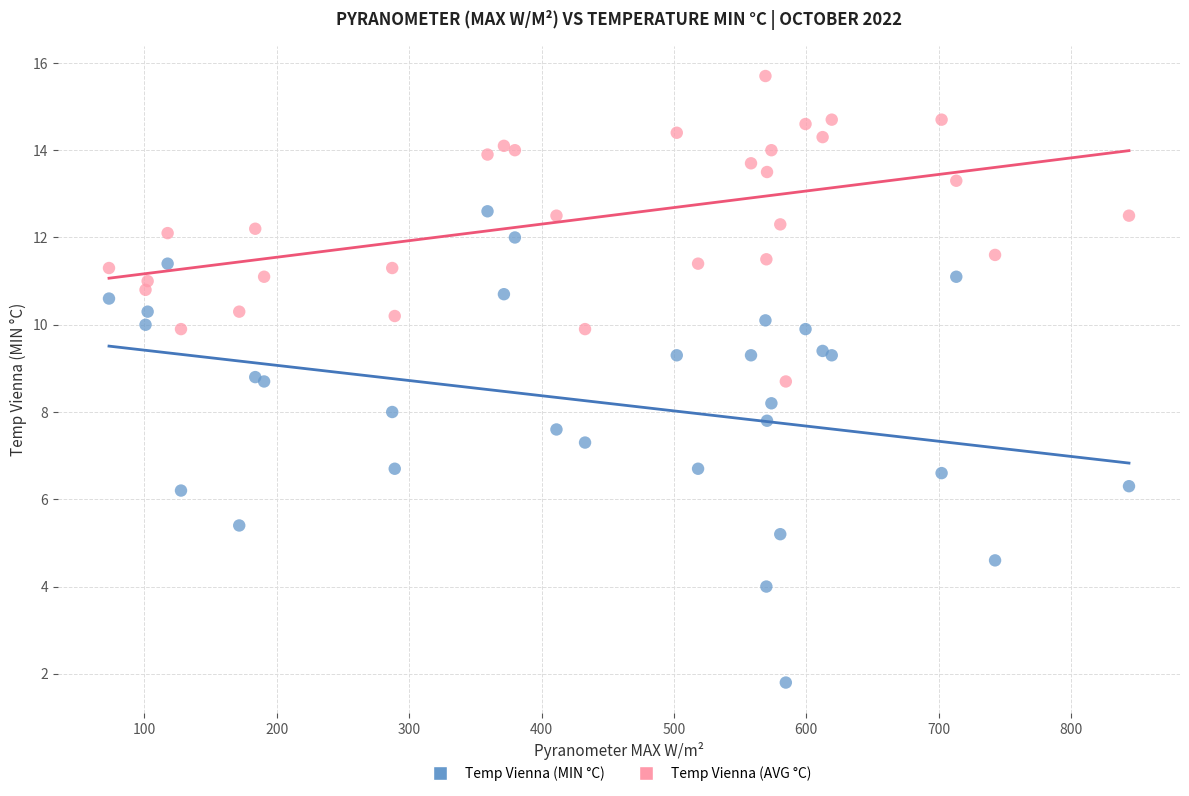

What are all the series names shown in the legend?

Temp Vienna (MIN °C), Temp Vienna (AVG °C)